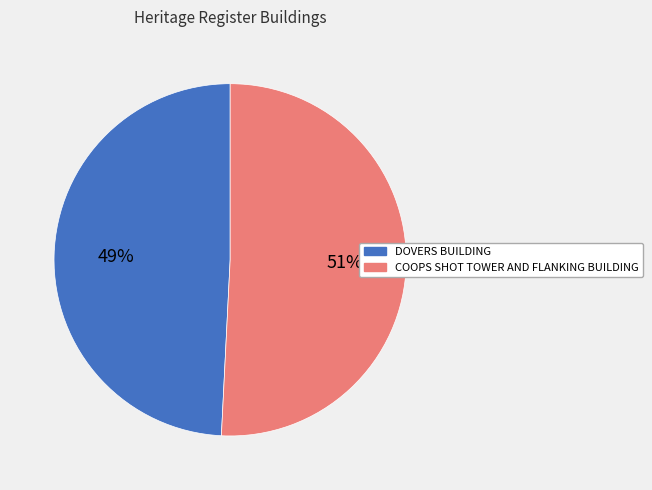

What is the largest slice in the pie chart?

COOPS SHOT TOWER AND FLANKING BUILDING